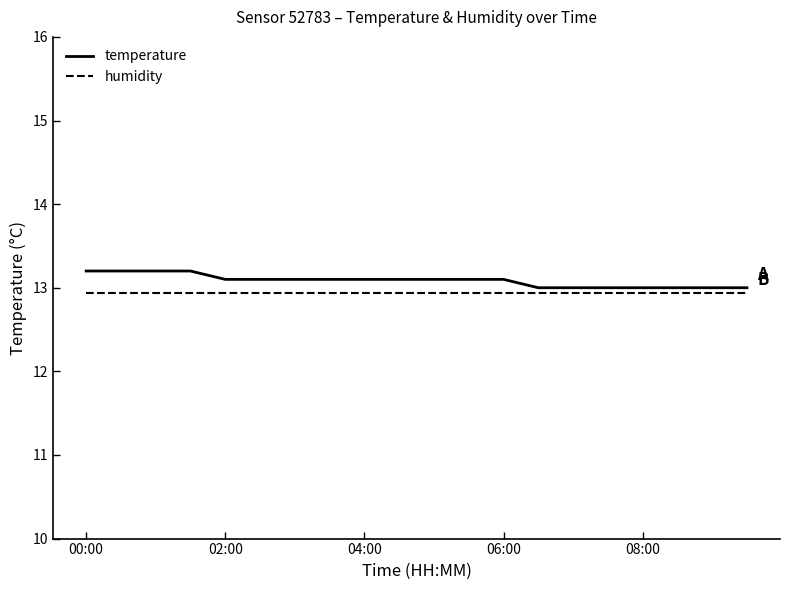

Which series has the widest spread of values?

temperature